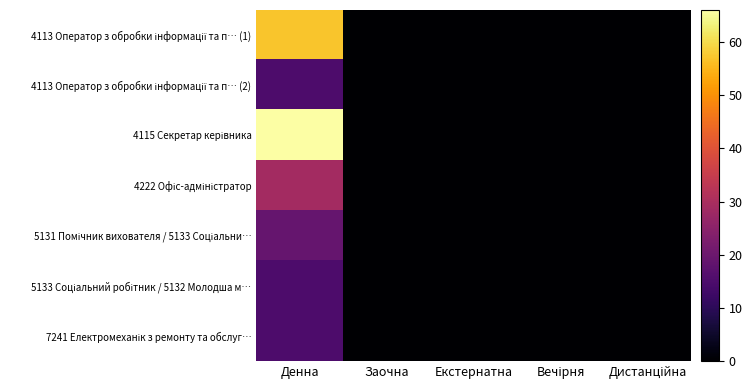

List the series in order of their peak value, lowest first.

4113 Оператор з обробки інформації та п… (2), 5133 Соціальний робітник / 5132 Молодша м…, 7241 Електромеханік з ремонту та обслуг…, 5131 Помічник вихователя / 5133 Соціальни…, 4222 Офіс-адміністратор, 4113 Оператор з обробки інформації та п… (1), 4115 Секретар керівника